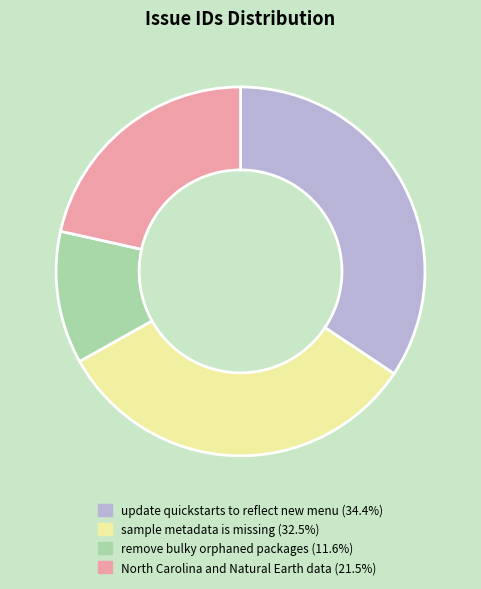

How many slices are in this pie chart?

4